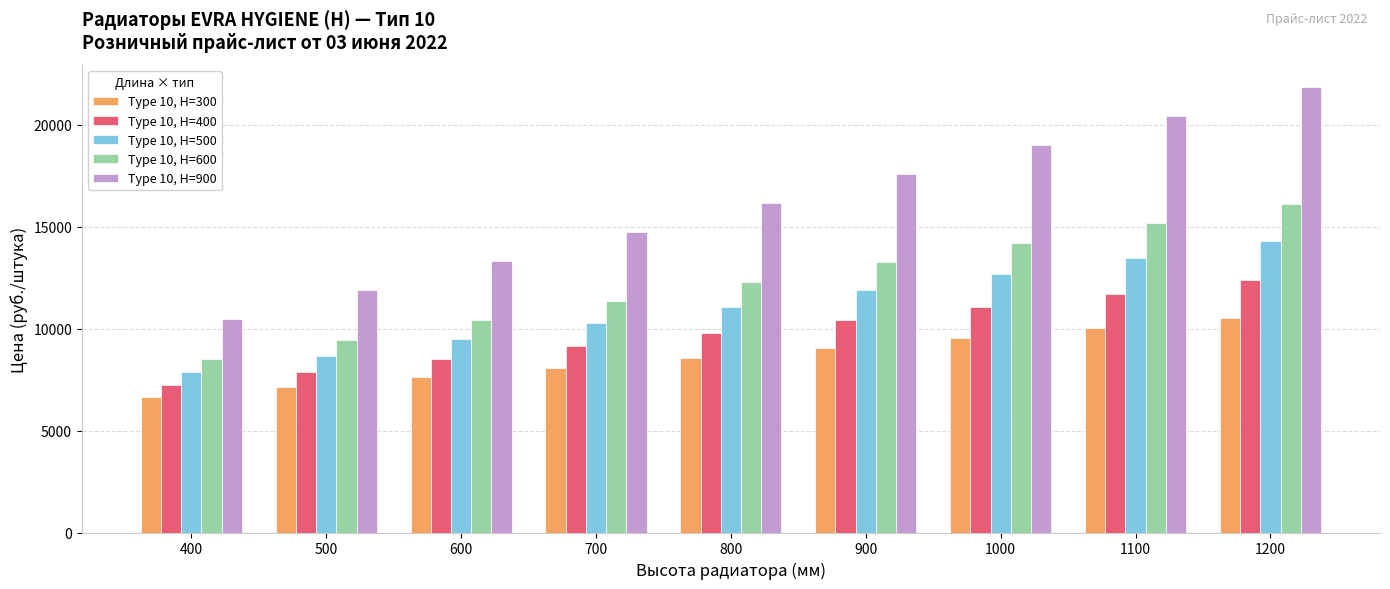

Count the number of categories in the chart.

9